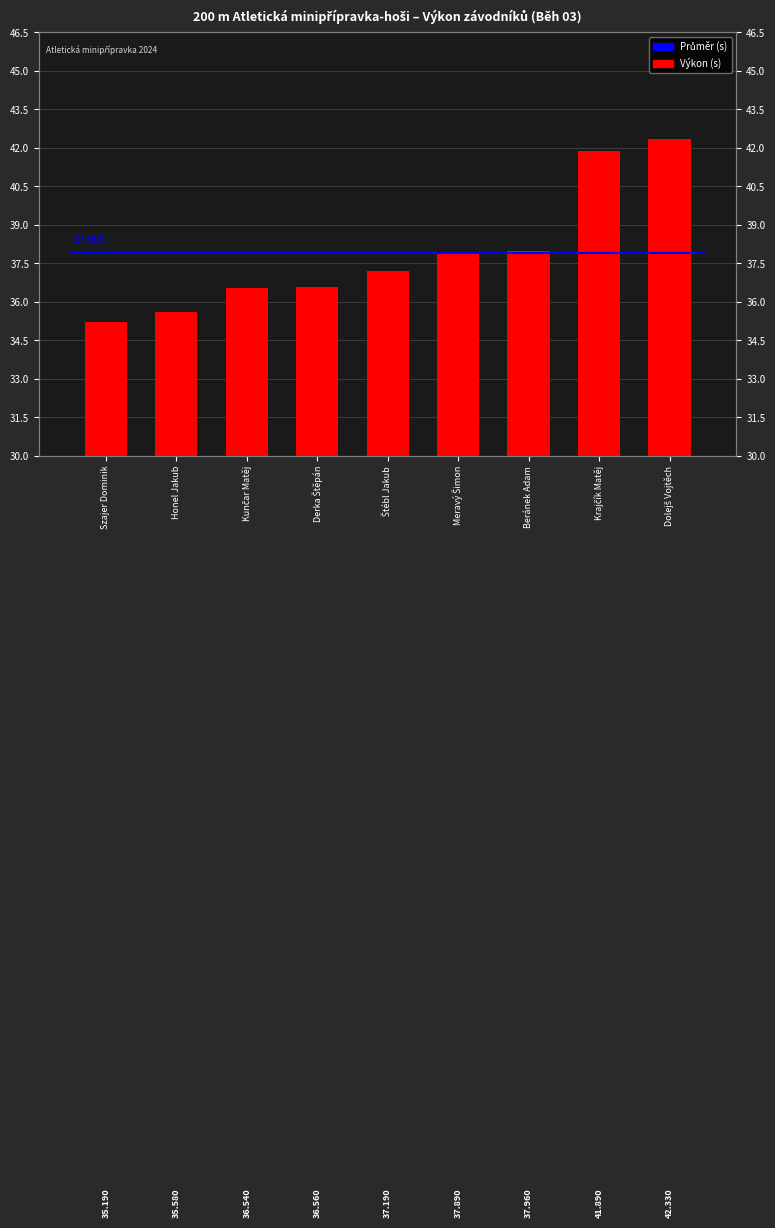

Where does the data first go above 37?

Štébl Jakub